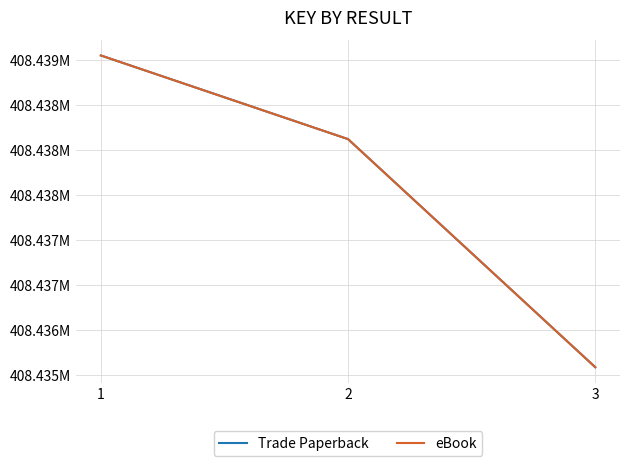

Does the chart have visible grid lines?

Yes